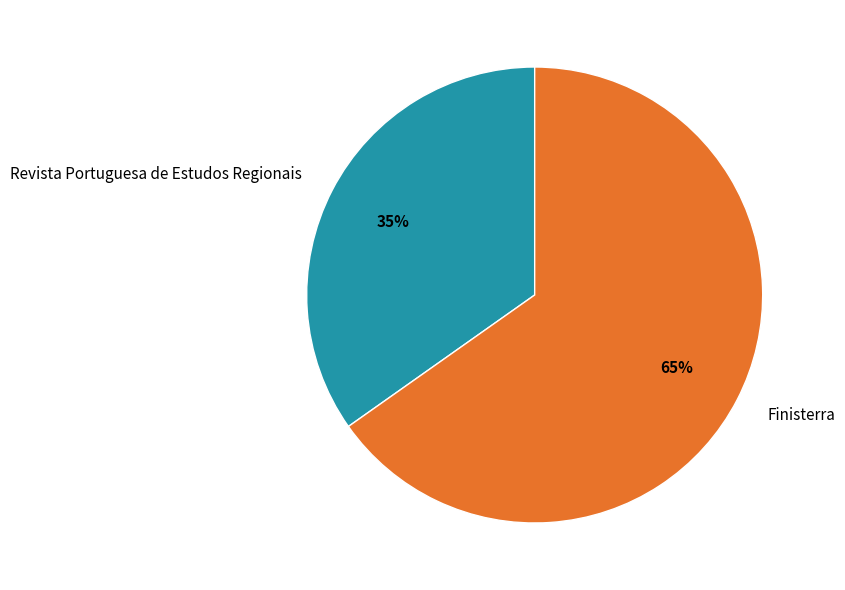

Which category has the biggest portion of the pie?

Finisterra